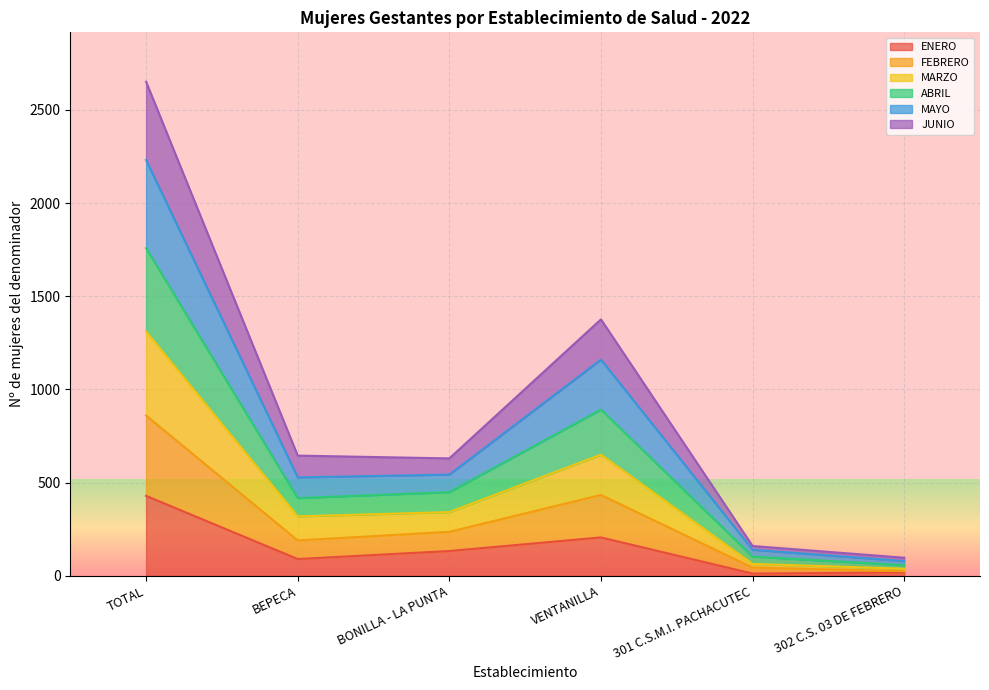

What is the label of the 5th point from the right?

BEPECA